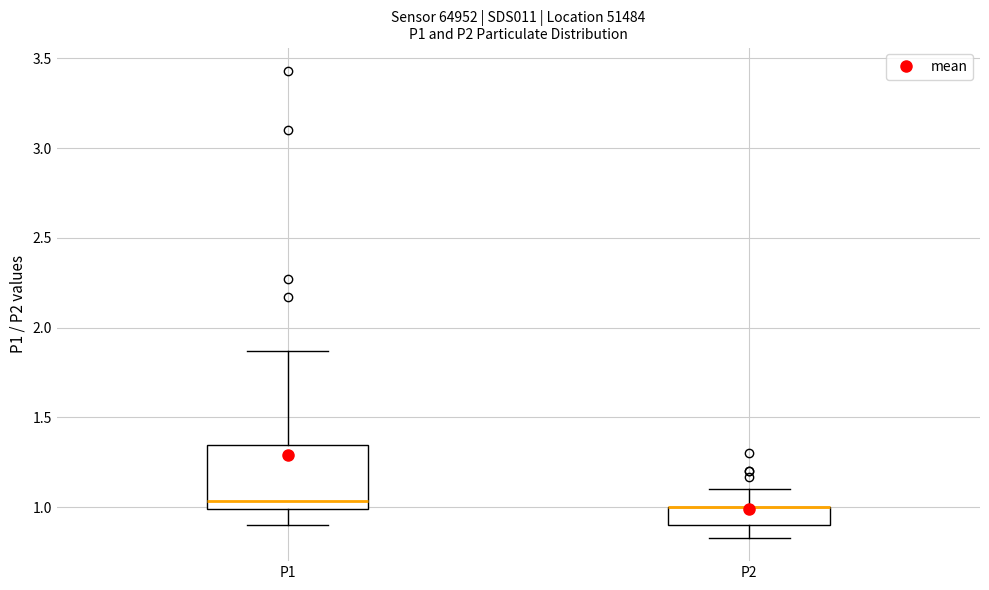

Comparing the boxes themselves (not the whiskers), which one is the tallest?

P1